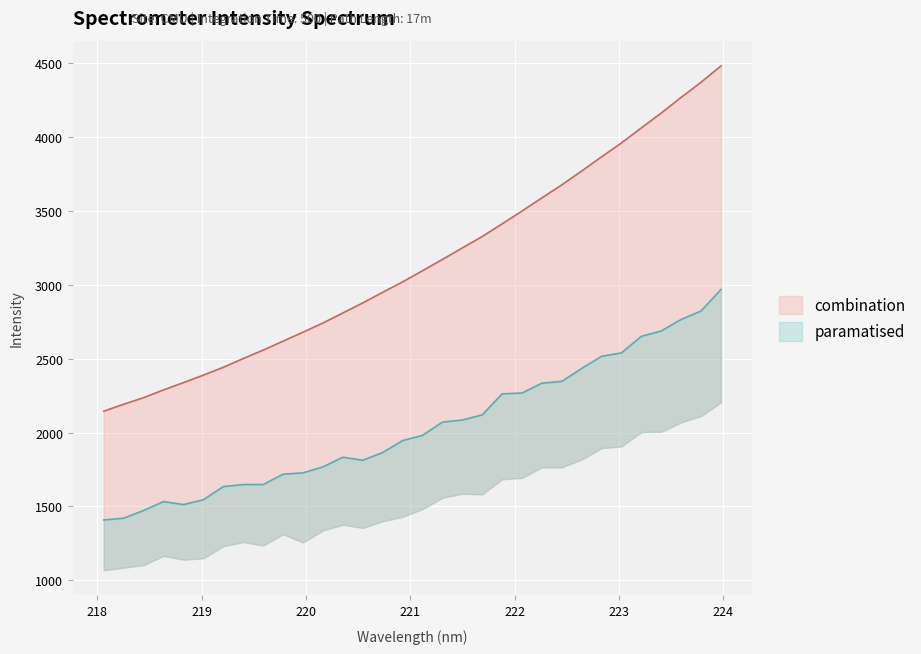

The chart shows a value of 2191.3 at 218.2508. True or false?

True